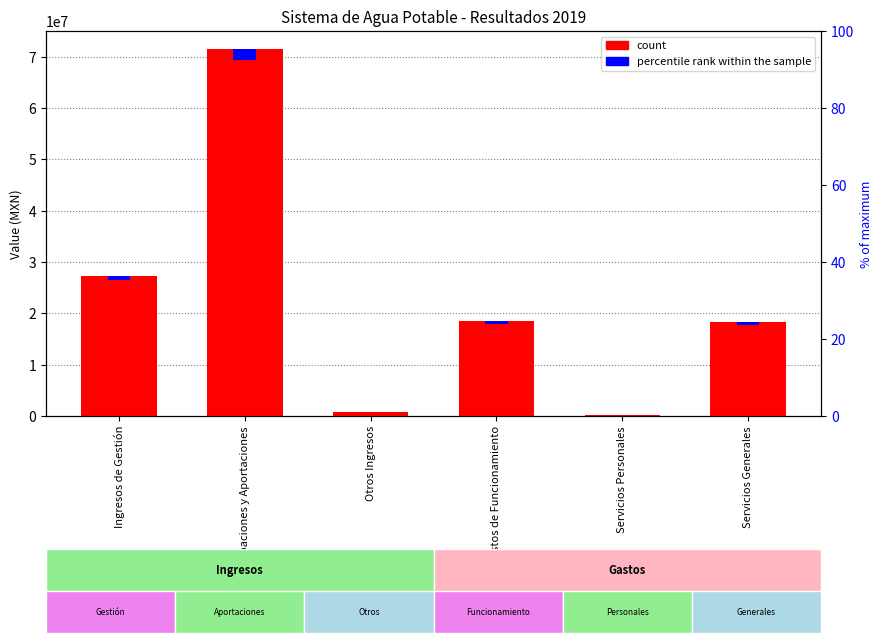

Approximately how many times larger is the value at Gastos de Funcionamiento compared to Participaciones y Aportaciones?

0.3